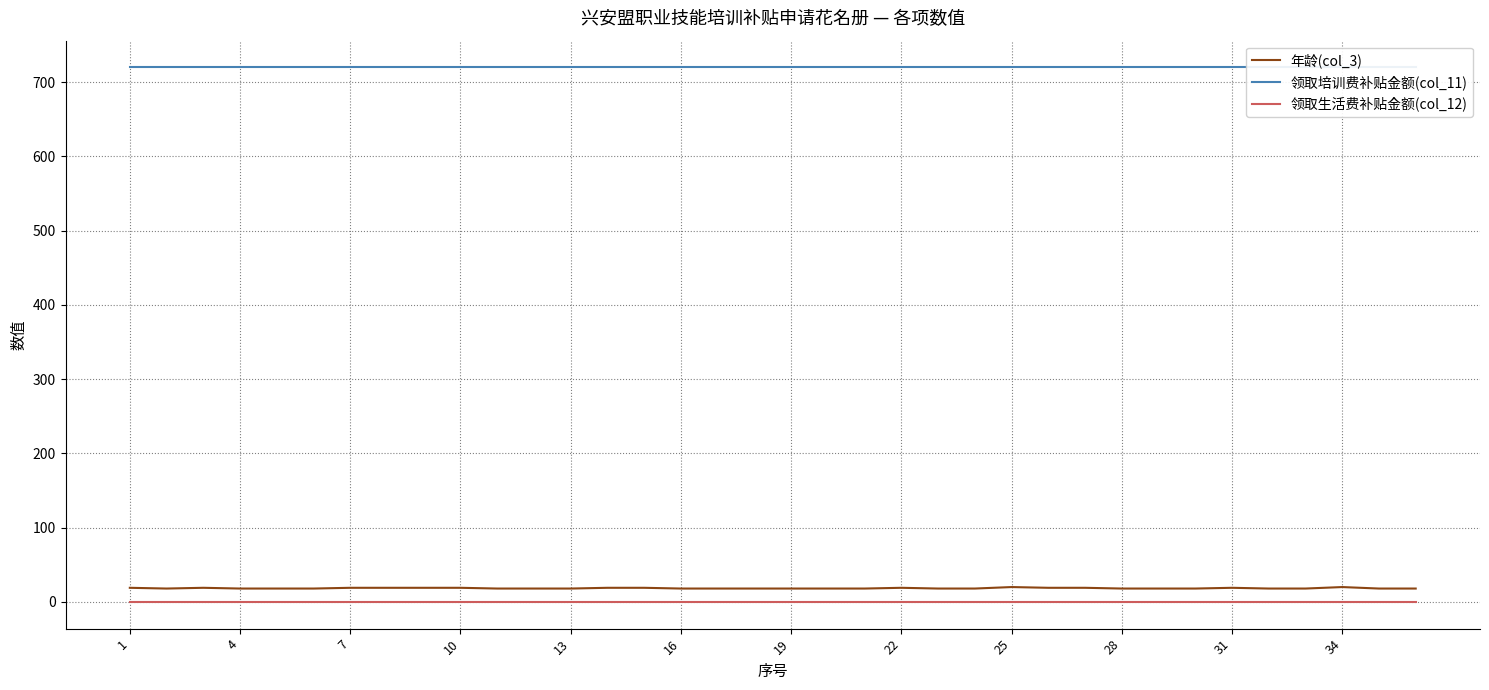

How many data points in 年龄(col_3) are above 18?

14